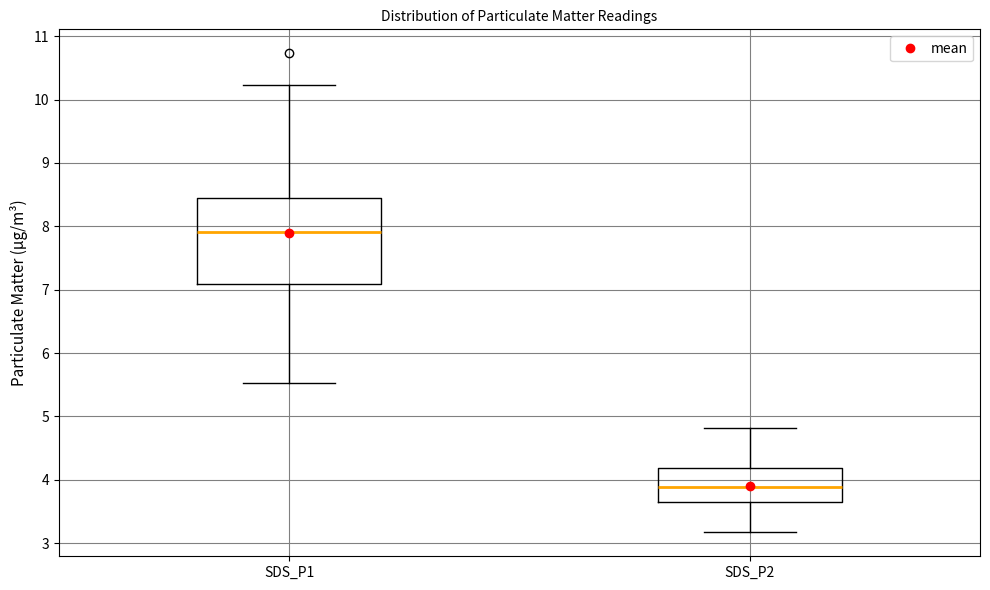

Which box has the highest median line?

SDS_P1